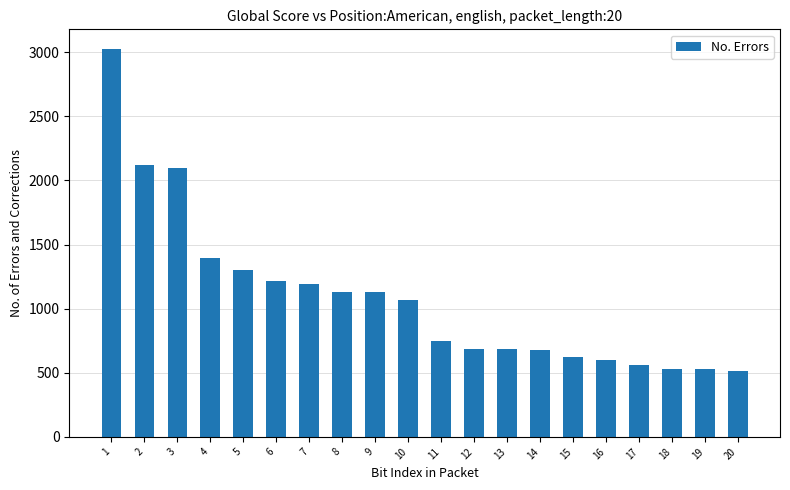

The value at 10 is 1655. True or false?

False